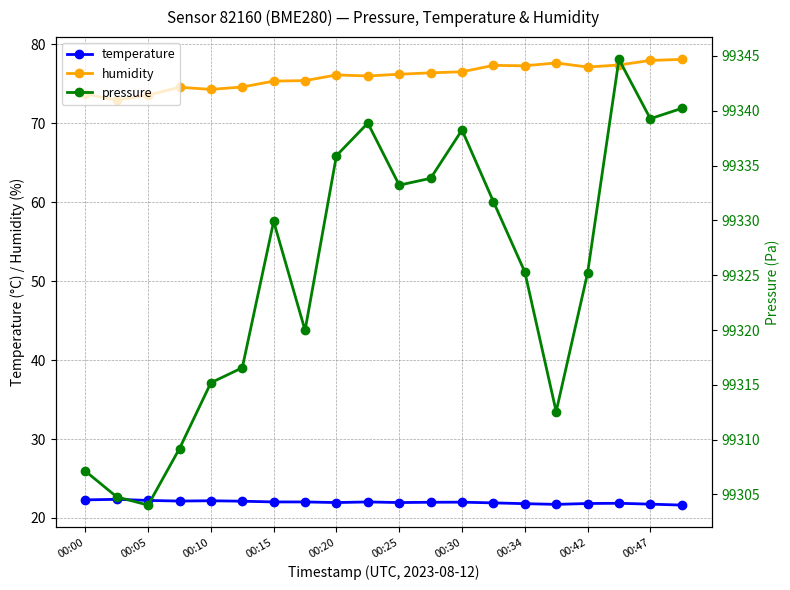

Reading right to left, list all the values displayed in this chart.

temperature: 21.6	21.8	21.9	21.8	21.7	21.8	21.9	22.0	22.0	21.9	22.0	21.9	22.0	22.0	22.1	22.2	22.1	22.2	22.4	22.3
humidity: 78.1	78.0	77.4	77.1	77.7	77.3	77.3	76.5	76.4	76.2	76.0	76.1	75.4	75.3	74.6	74.3	74.6	73.6	72.9	73.7
pressure: 99340.2	99339.3	99344.7	99325.2	99312.6	99325.3	99331.7	99338.2	99333.8	99333.2	99338.9	99335.9	99320.0	99329.9	99316.6	99315.2	99309.2	99304.0	99304.8	99307.1